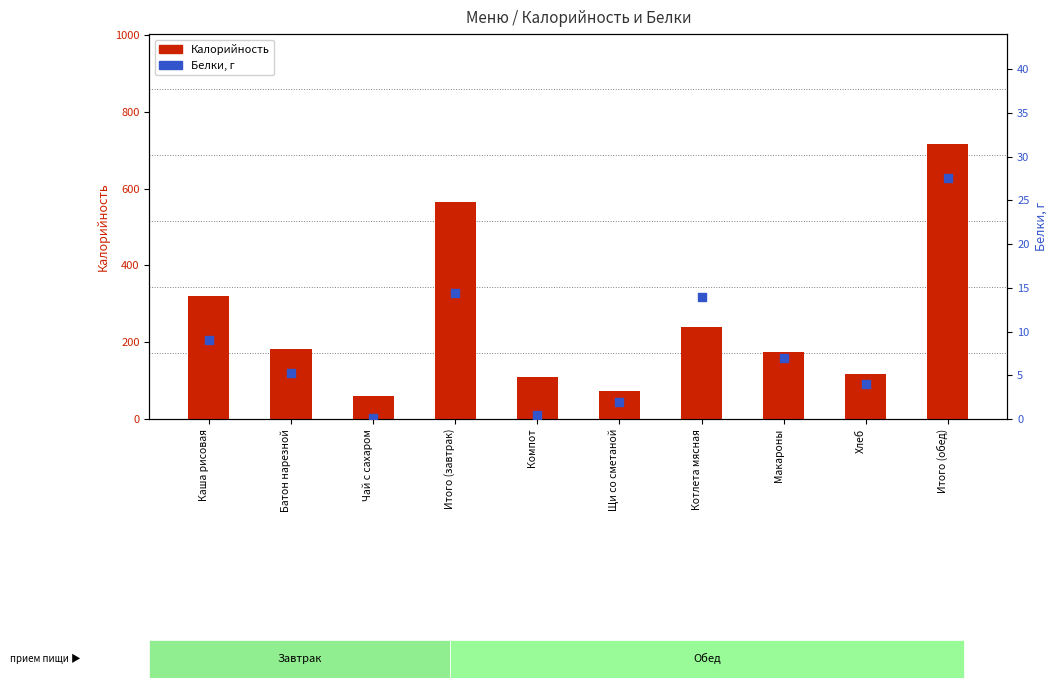

What is the total value across all series at Компот?

110.5